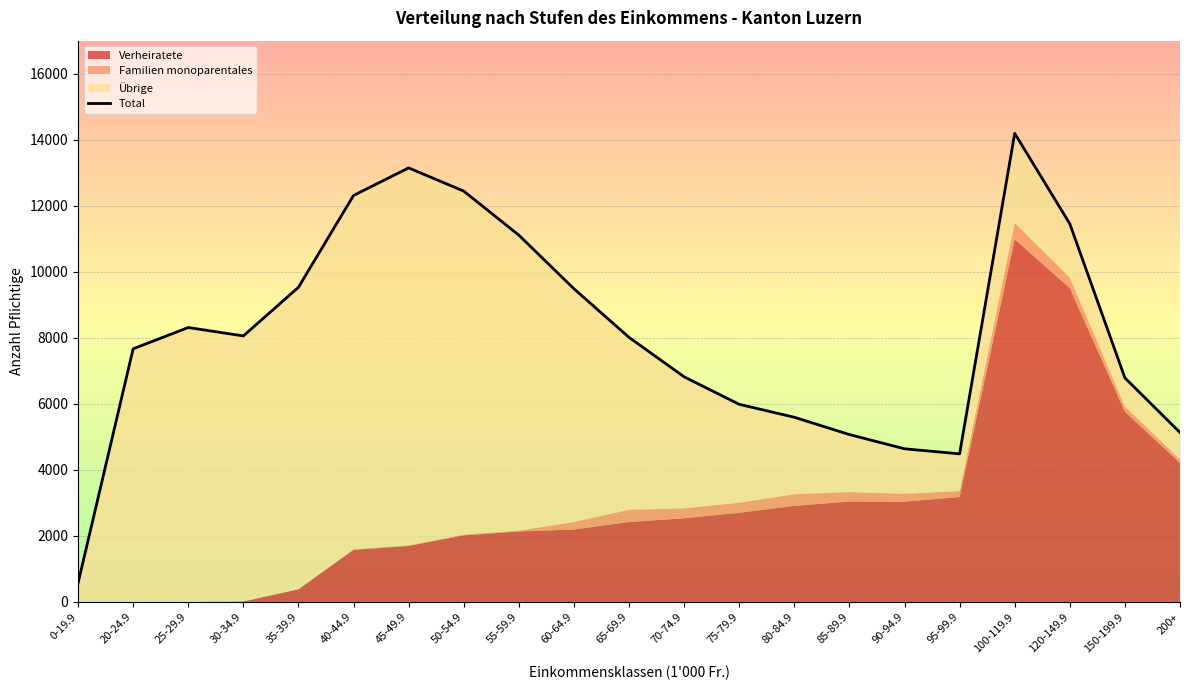

Approximately how many times larger is the value at 55-59.9 compared to 20-24.9?

1.4